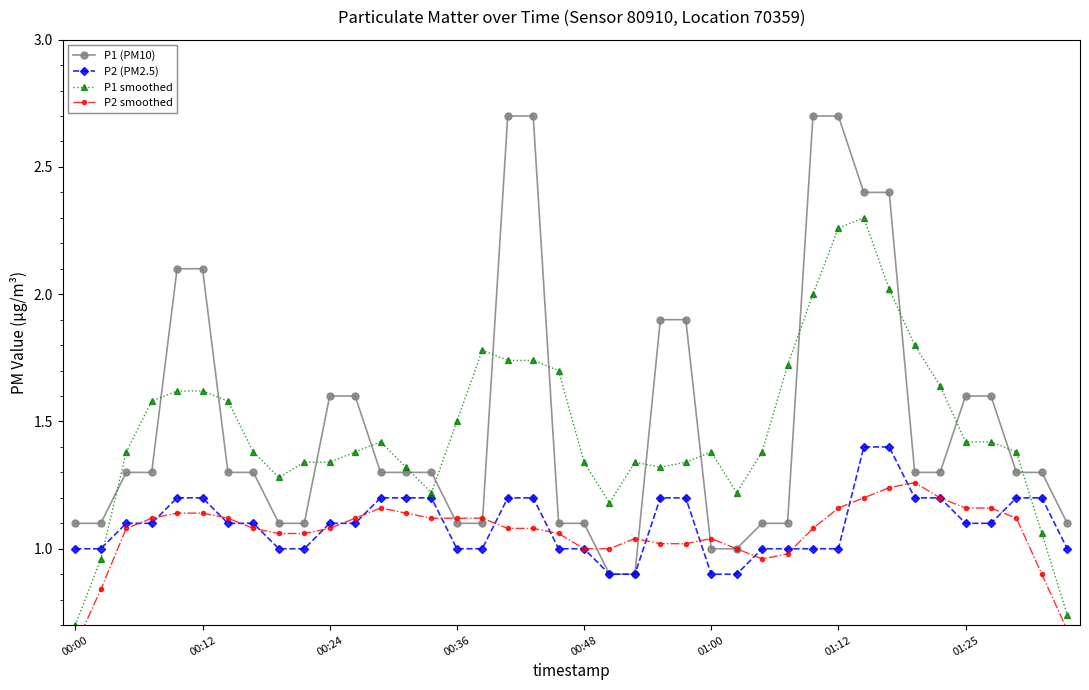

Is the value of P1 (PM10) at 19 greater than the value of P1 smoothed at 29?

No